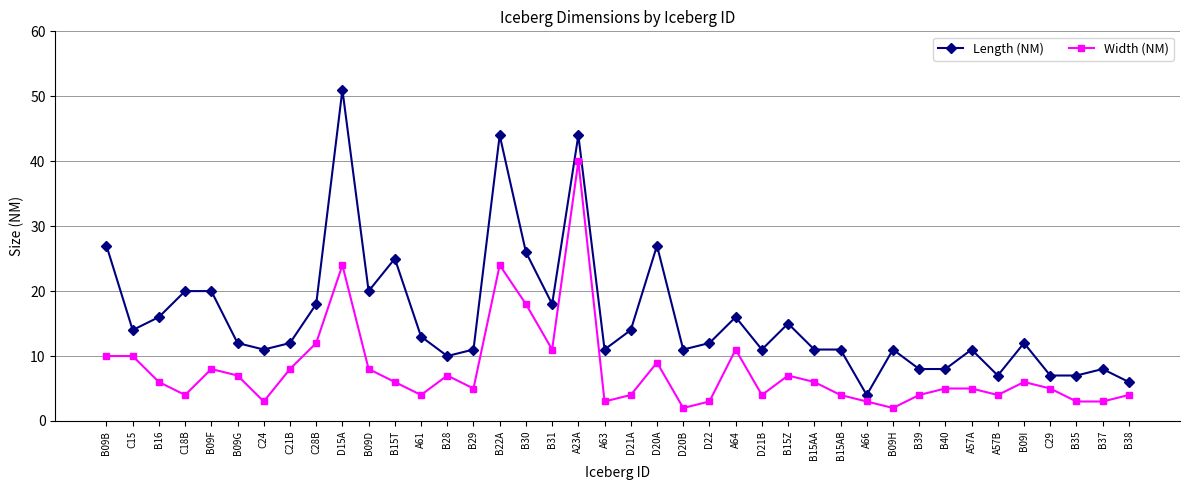

Reading left to right, transcribe all the data shown in this chart.

Length (NM): 27	14	16	20	20	12	11	12	18	51	20	25	13	10	11	44	26	18	44	11	14	27	11	12	16	11	15	11	11	4	11	8	8	11	7	12	7	7	8	6
Width (NM): 10	10	6	4	8	7	3	8	12	24	8	6	4	7	5	24	18	11	40	3	4	9	2	3	11	4	7	6	4	3	2	4	5	5	4	6	5	3	3	4